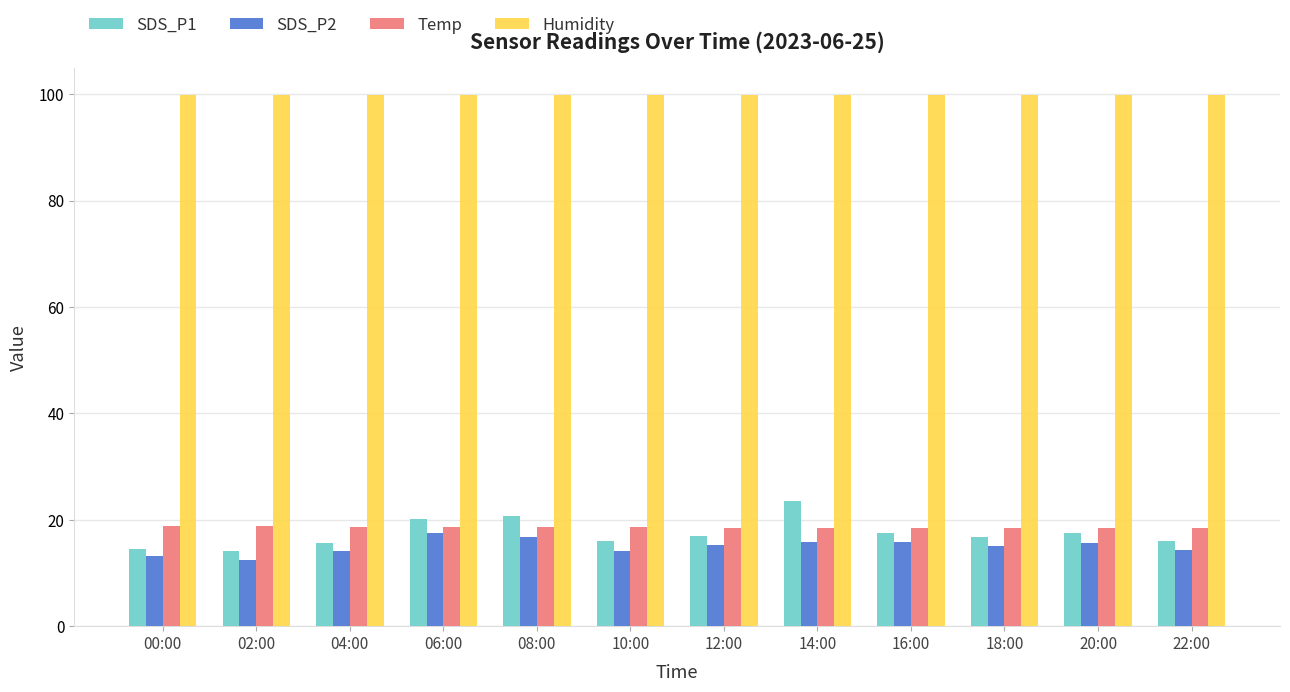

What is the difference between the highest and lowest values at 12:00?

84.6